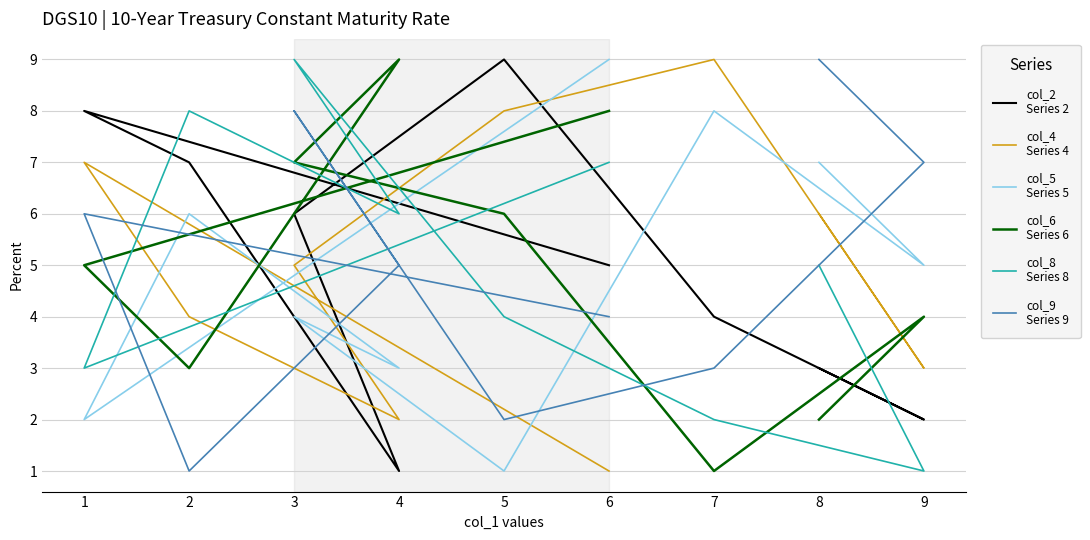

What is the spread (max minus min) of values at 4?

8